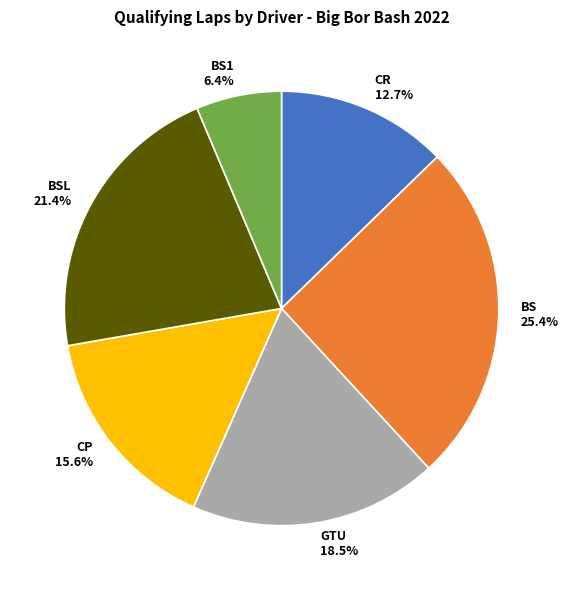

Count the number of slices in the pie.

6